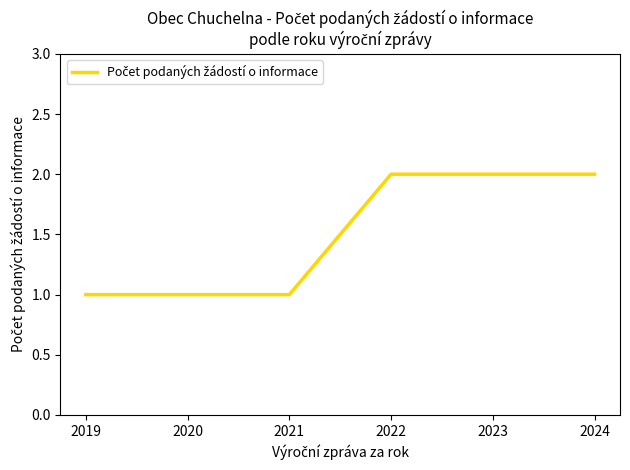

Reading left to right, transcribe all the data shown in this chart.

2019=1	2020=1	2021=1	2022=2	2023=2	2024=2